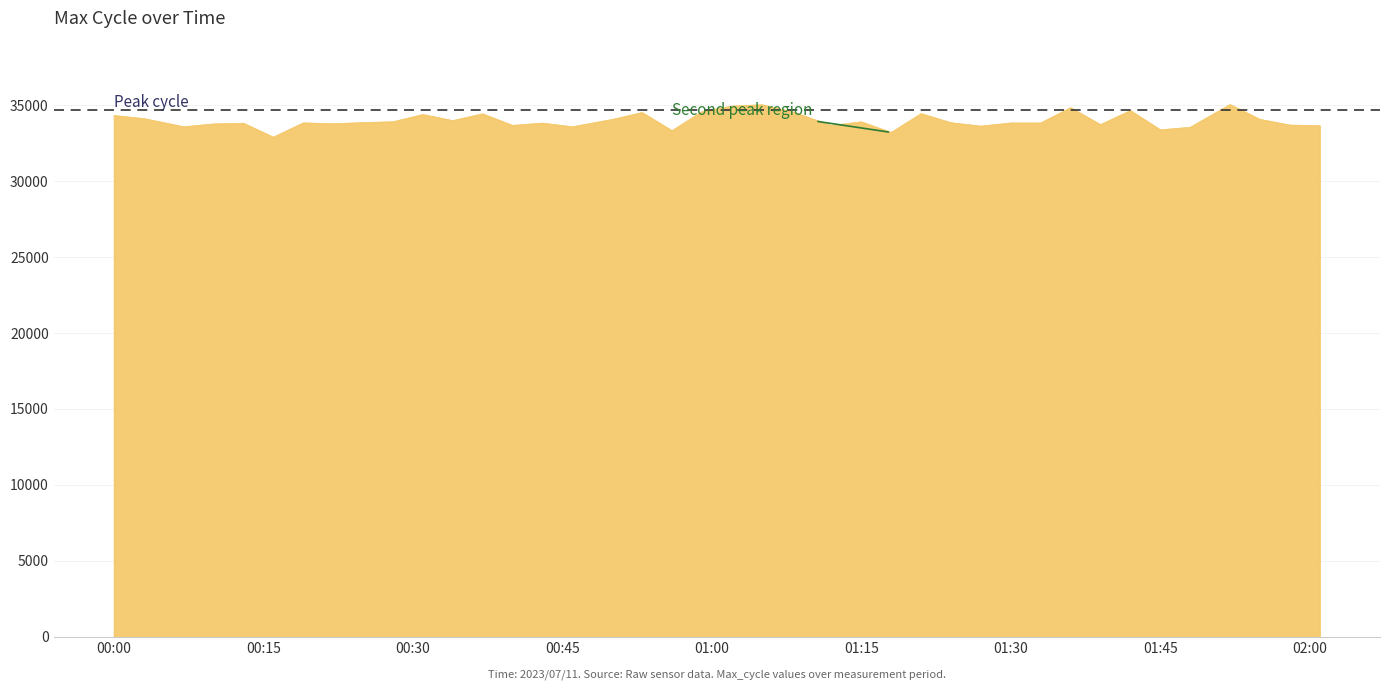

Count the number of categories in the chart.

40